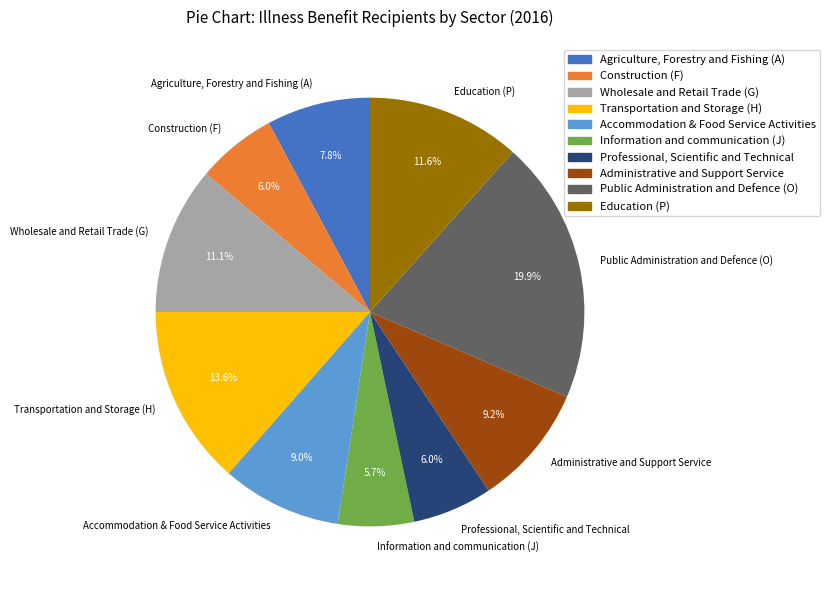

Count the number of slices in the pie.

10